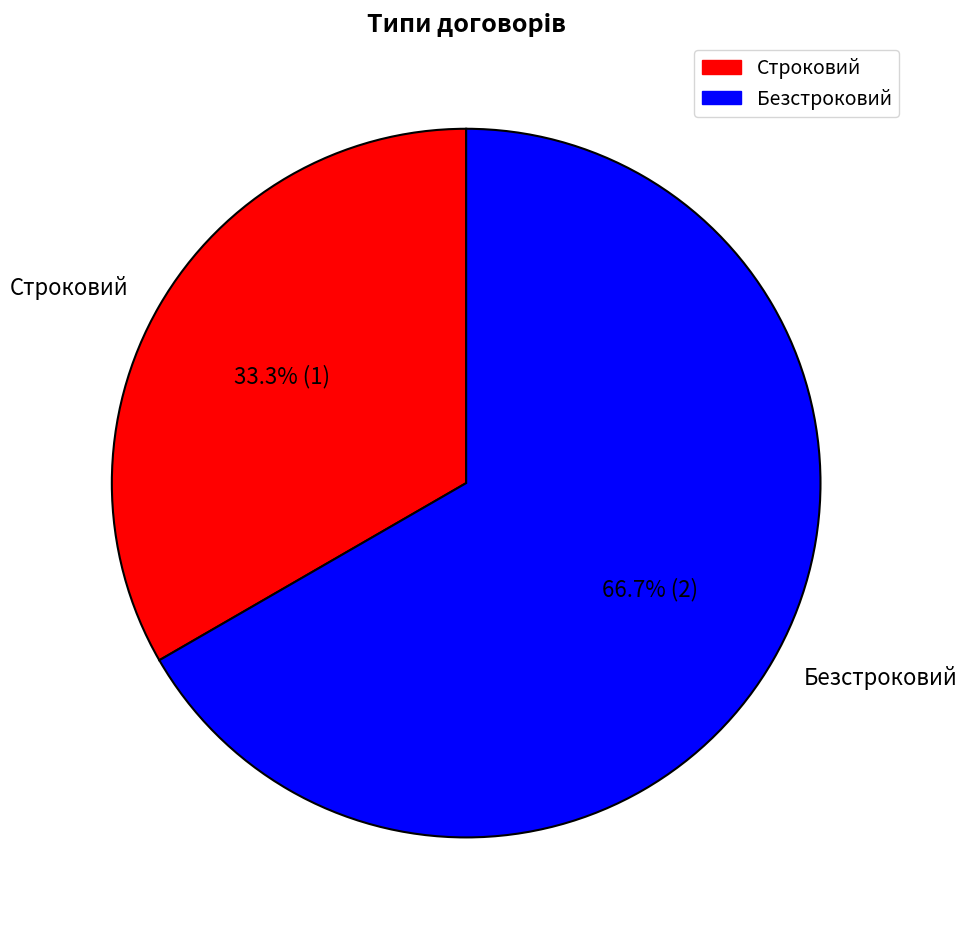

To the nearest percent, what is the average slice percentage?

50%